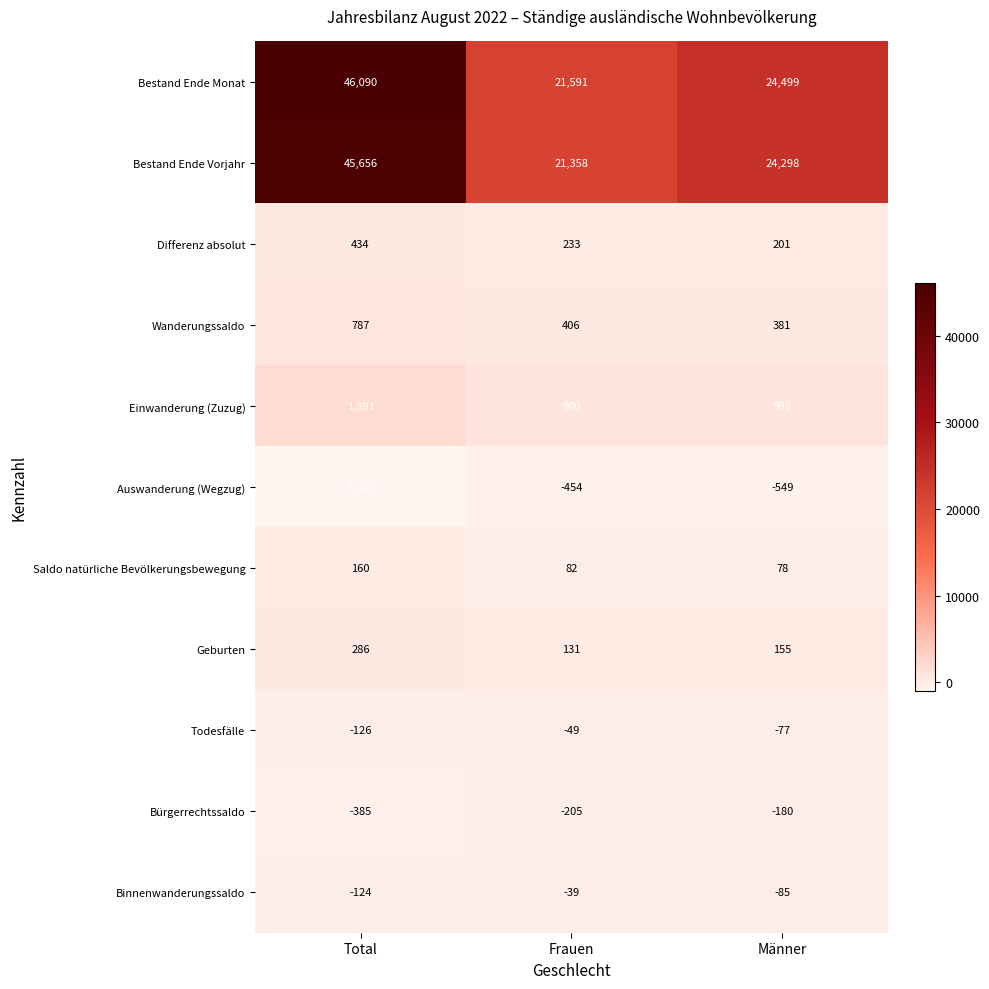

What is the greatest value displayed?

46090